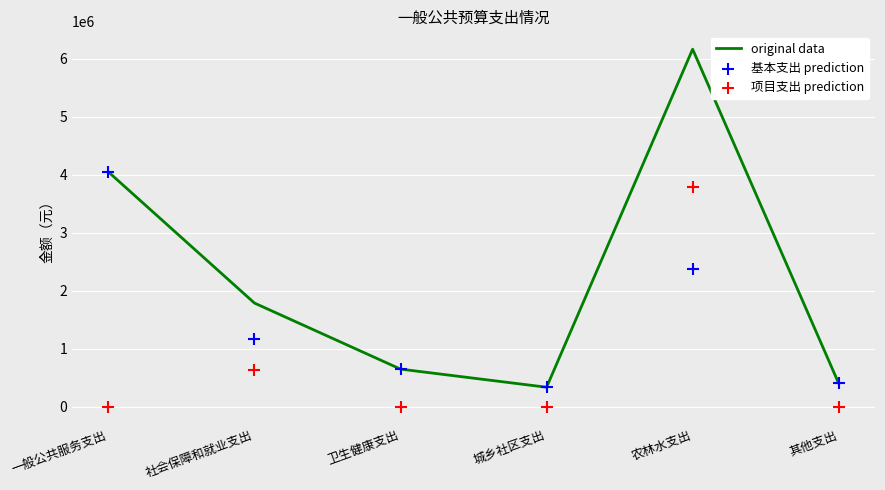

Which series reaches the maximum Y coordinate?

original data